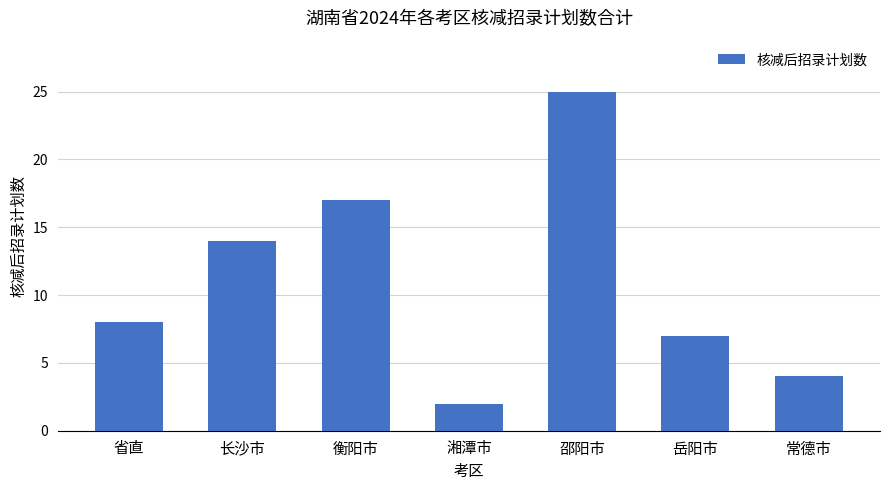

Read the value at 衡阳市, to the nearest 10.

20